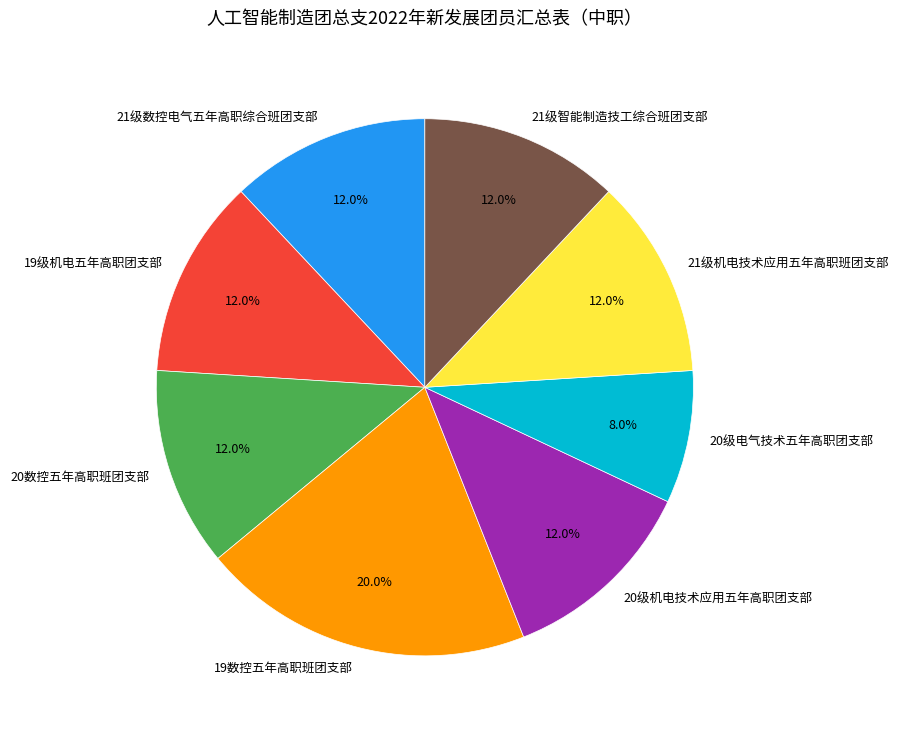

Does 19级机电五年高职团支部 represent more than half of the total?

No